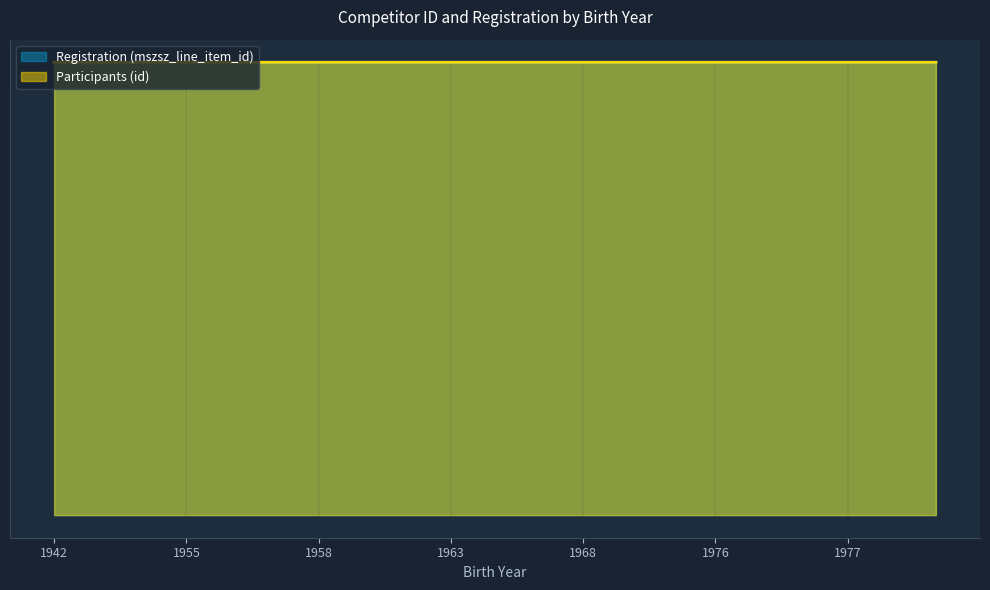

Between 1966 and 1976, which series saw the biggest shift?

Participants (id)